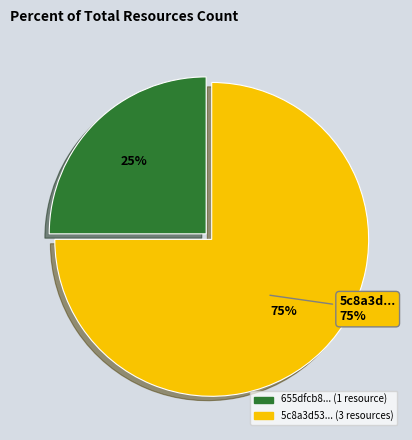

To the nearest percent, what portion does 5c8a3d53454ae325a168bb1a represent?

75%